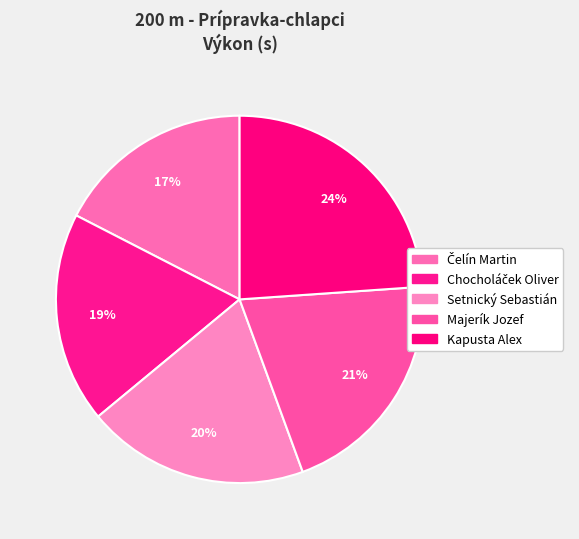

Rank the categories by value from lowest to highest.

Čelín Martin, Chocholáček Oliver, Setnický Sebastián, Majerík Jozef, Kapusta Alex